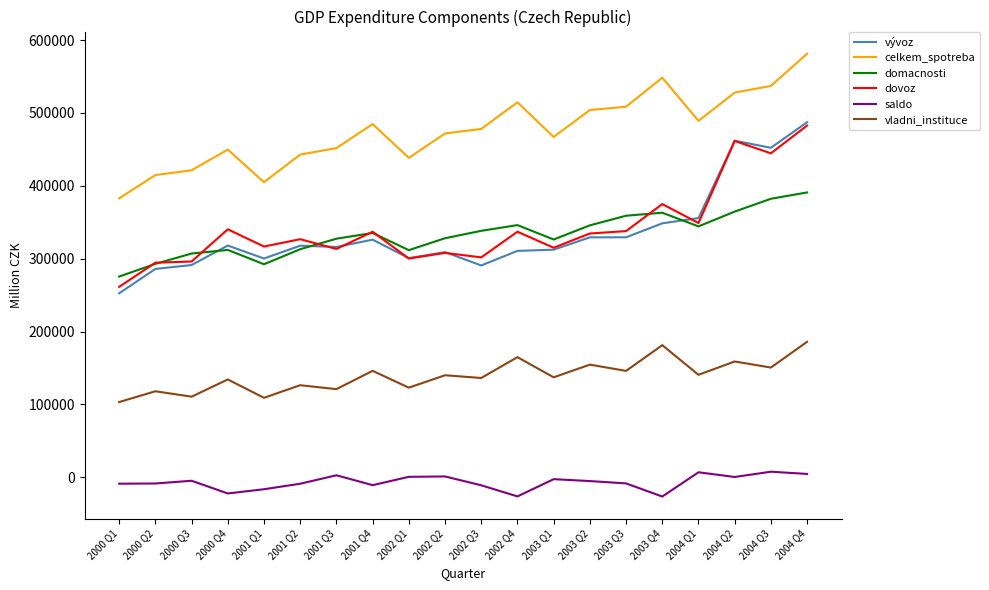

The value of celkem_spotreba at 2001 Q1 is 404928. True or false?

True